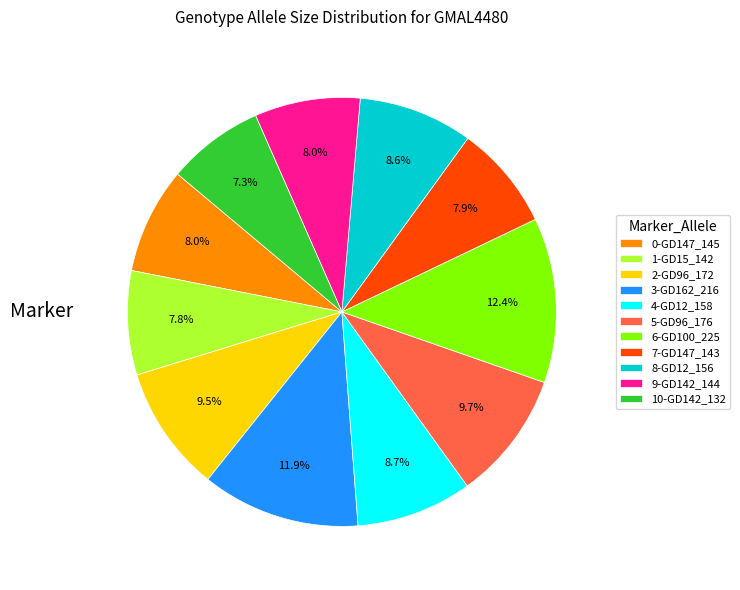

Approximately how many times larger is the value at 4-GD12_158 compared to 7-GD147_143?

1.1